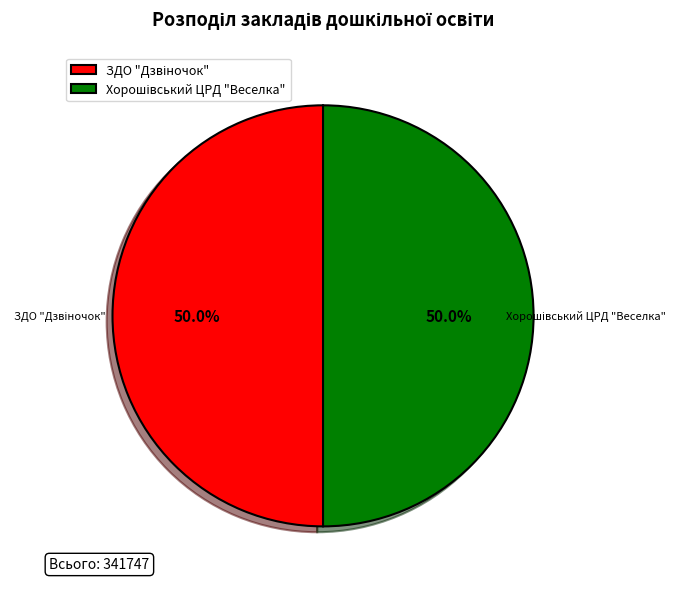

How many slices are in this pie chart?

2